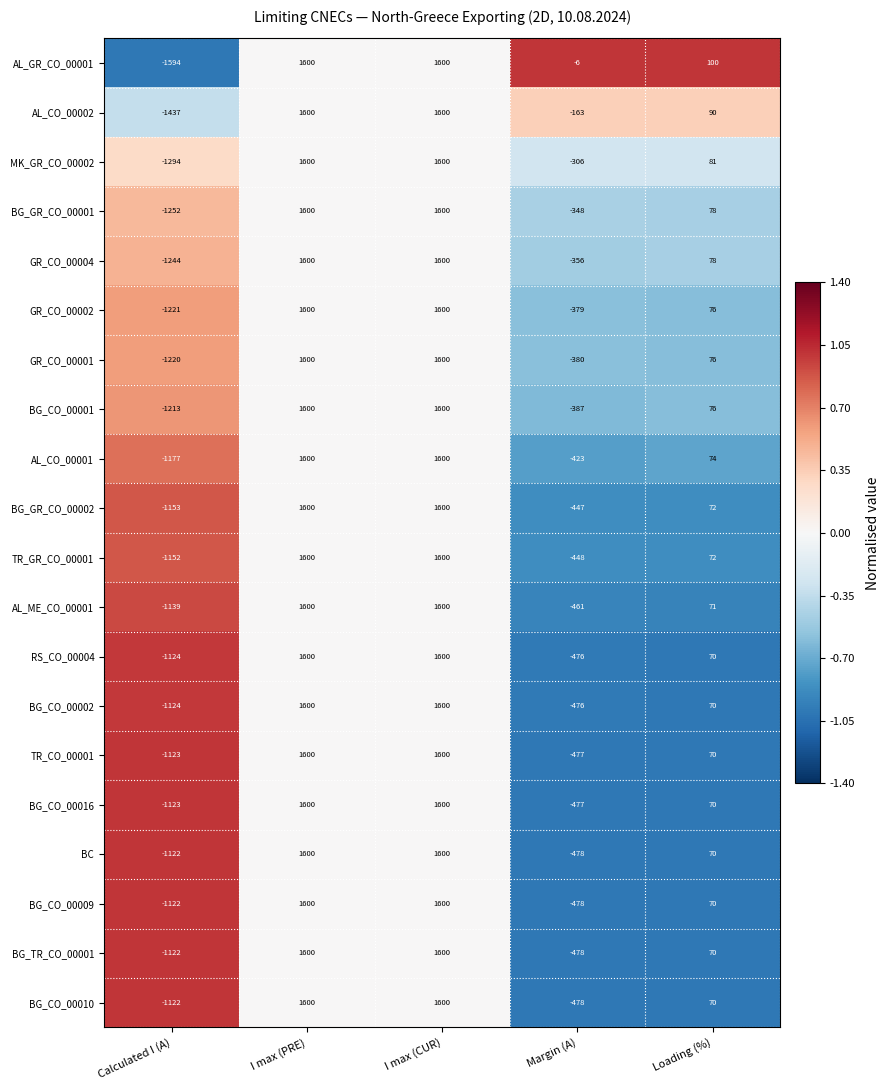

The value of GR_CO_00001 at I max (PRE) is 710. True or false?

False